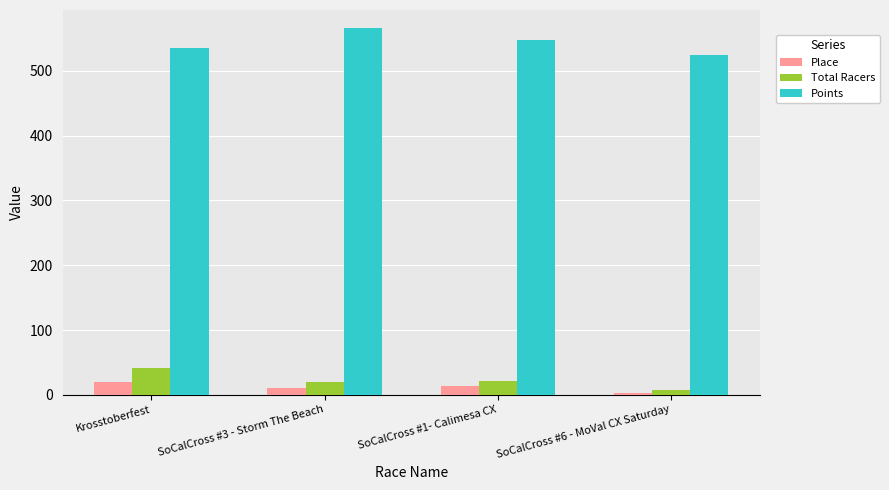

Is the value of Total Racers at Krosstoberfest greater than the value of Place at SoCalCross #3 - Storm The Beach?

Yes